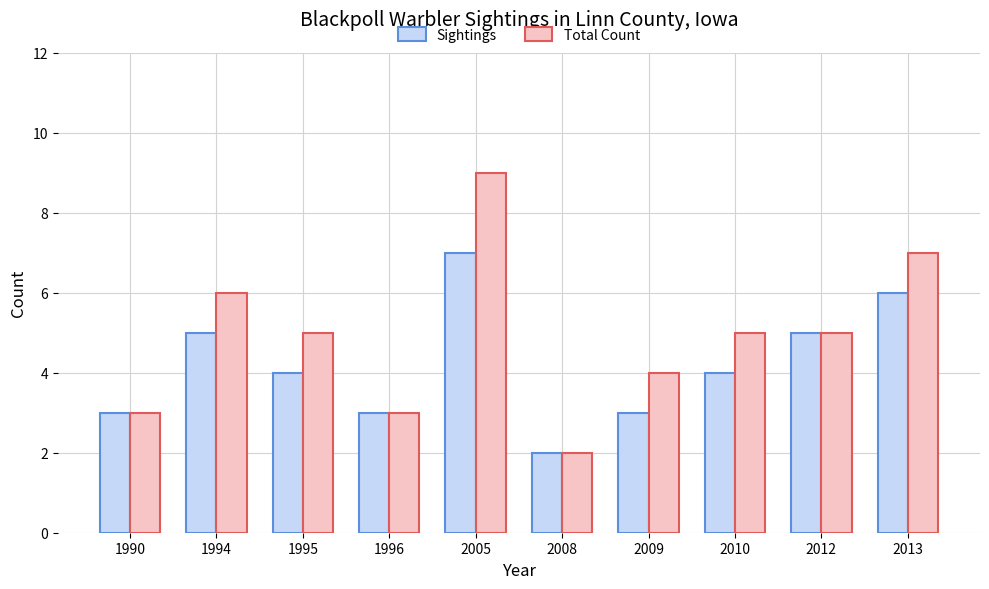

What value does the Sightings series have at 2009?

3